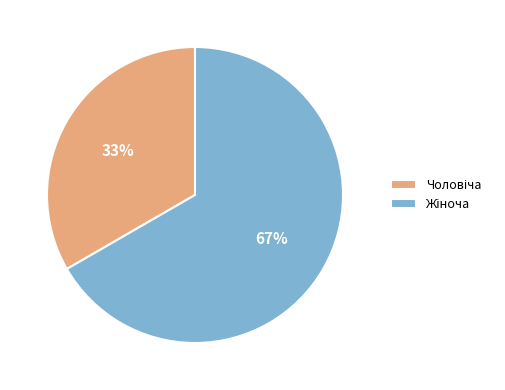

To the nearest percent, what is the average slice percentage?

50%